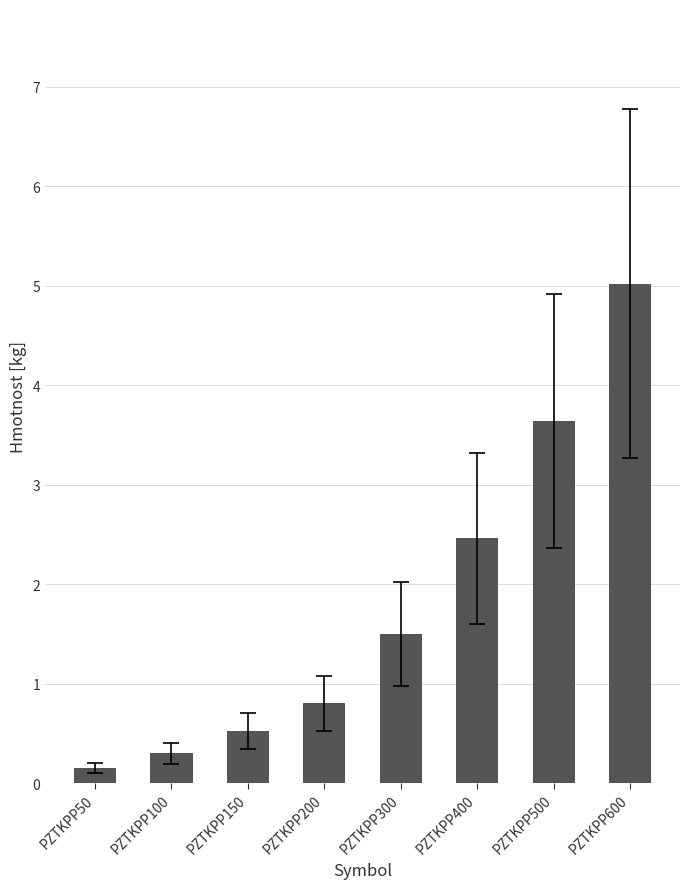

What is the change in value from PZTKPP100 to PZTKPP200?

+0.5